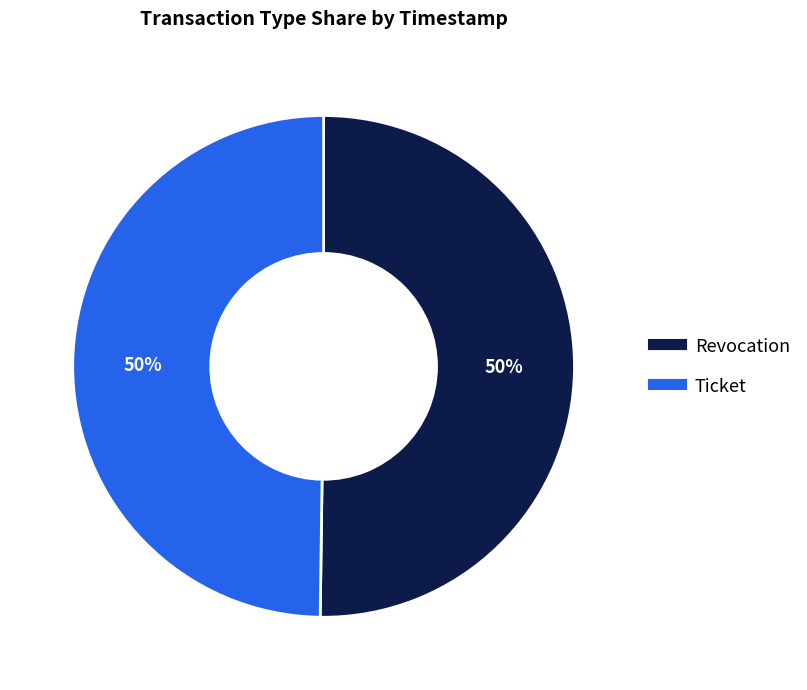

What is the ratio of the value at Revocation to the value at Ticket?

1.0